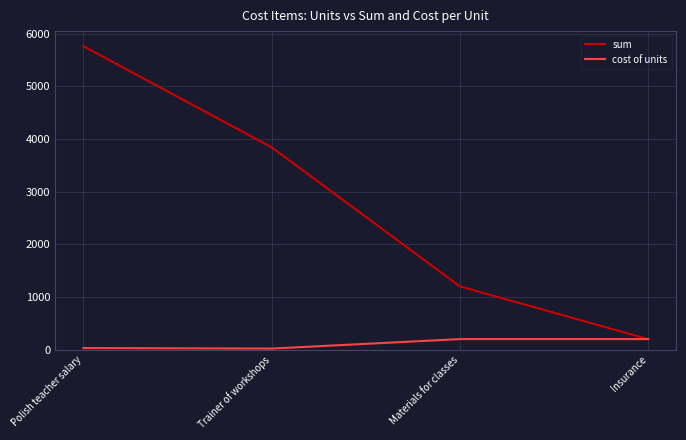

Rank the series by their average value, from highest to lowest.

sum, cost of units